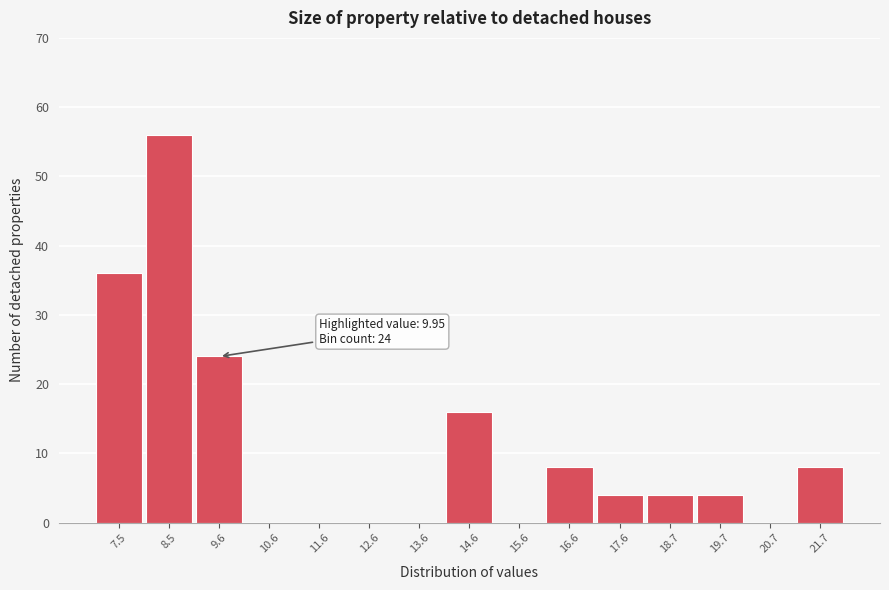

Which range on the x-axis has the tallest bar?

8.0 to 9.0